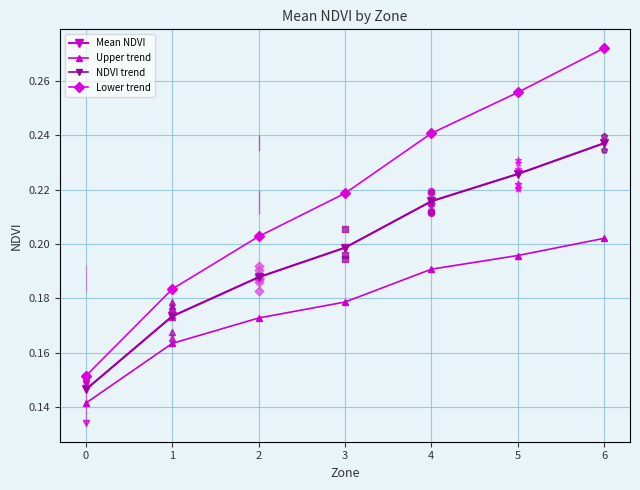

Which series has the widest spread of Y values?

Lower trend